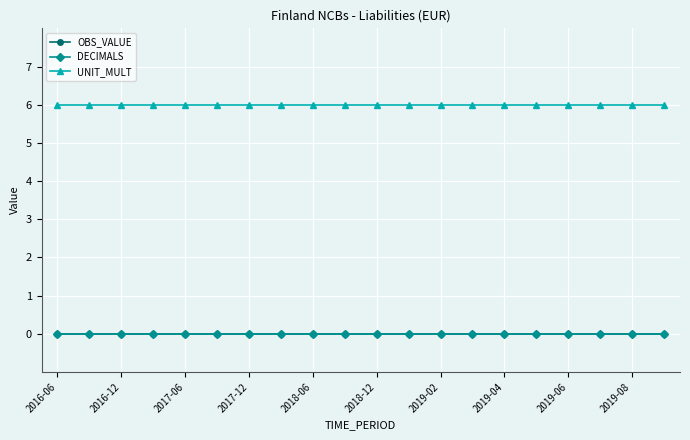

At how many categories does at least one series exceed 3?

20